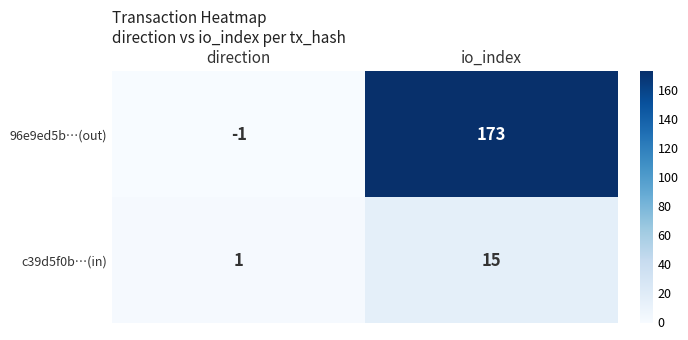

Which series has the largest total across all categories?

96e9ed5b…(out)